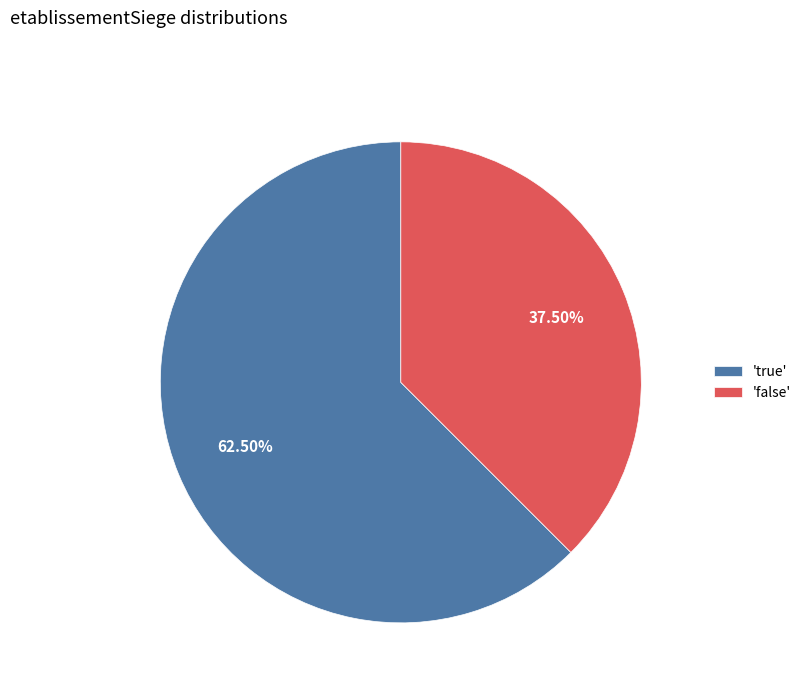

Is there a majority slice in this chart?

Yes